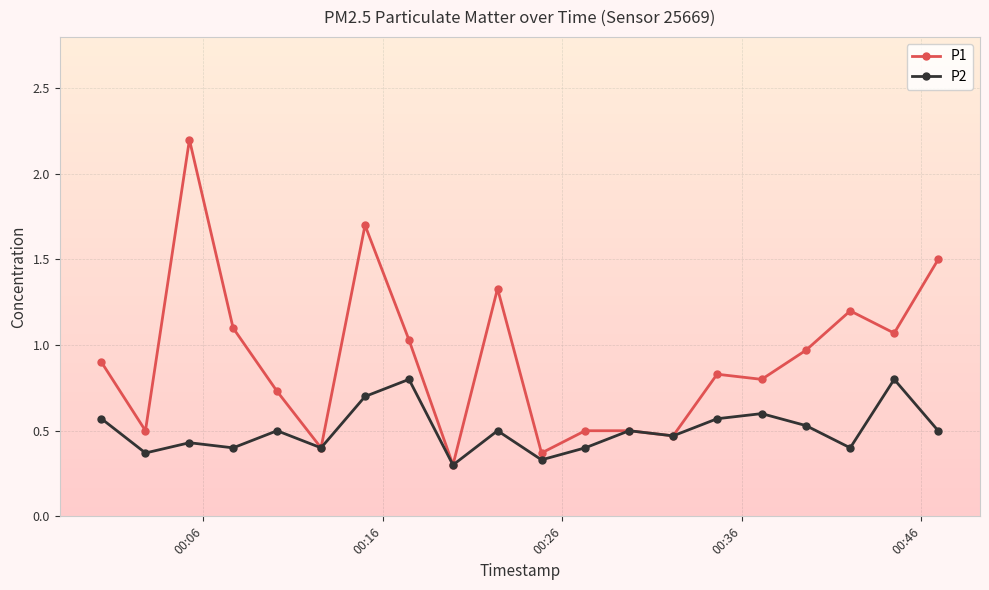

How many distinct data groups are displayed?

2